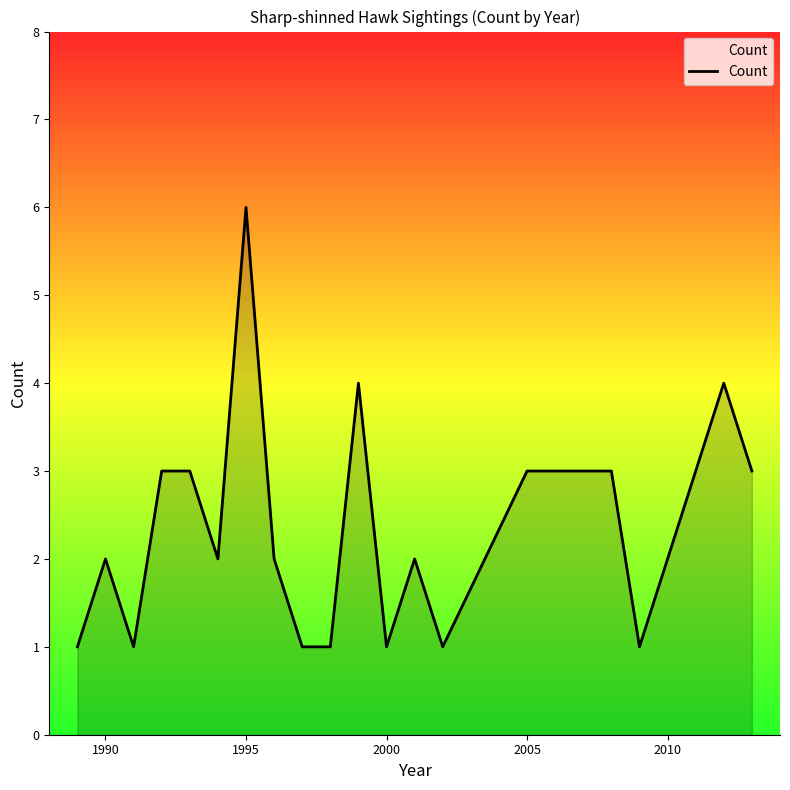

How many lines are shown in the chart?

1